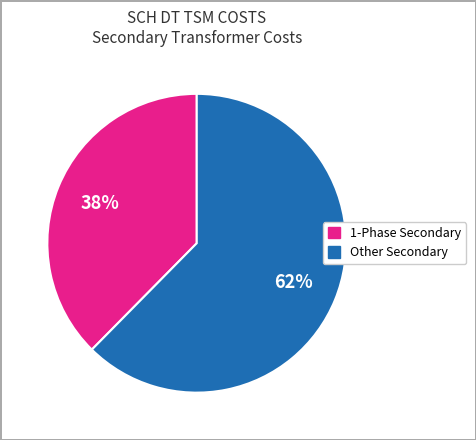

Is there any slice that represents more than half of the pie?

Yes